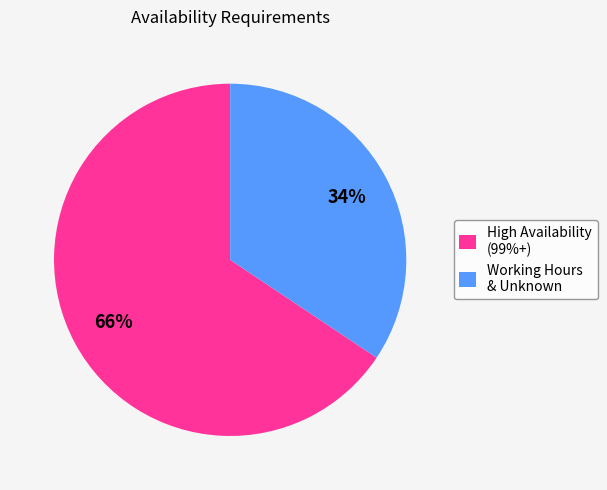

The Working Hours & Unknown slice represents 24% of the pie. True or false?

False